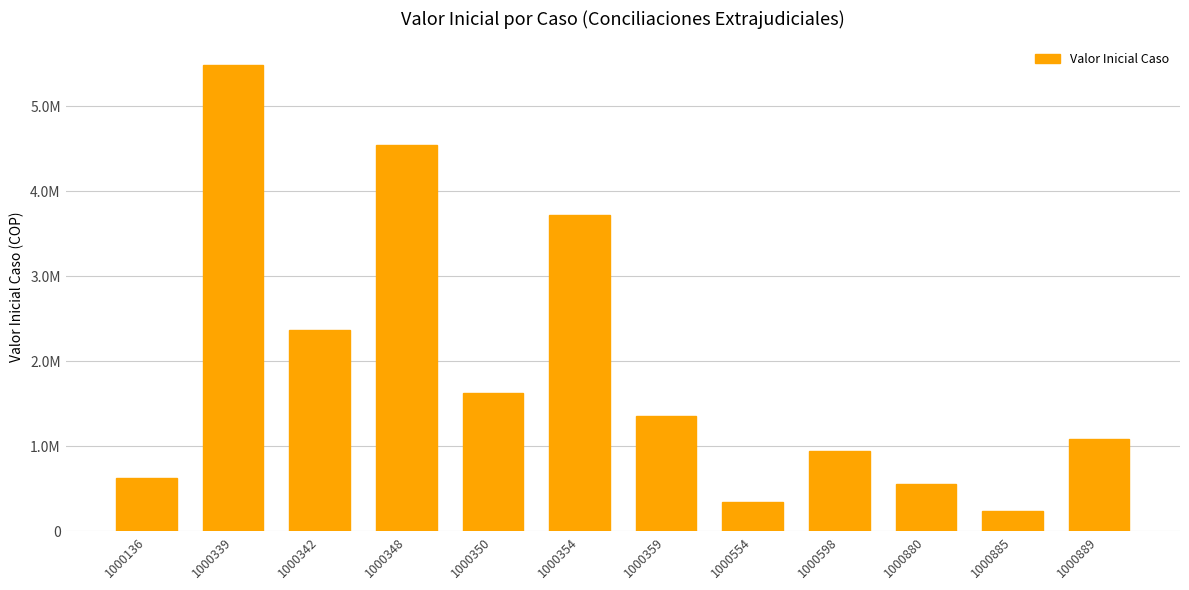

Which label corresponds to the largest value in the chart?

1000339